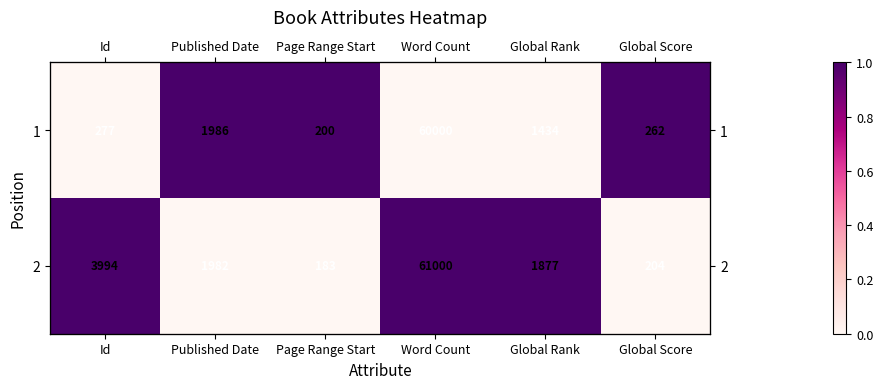

What is the difference between the highest and lowest values at Global Score?

1